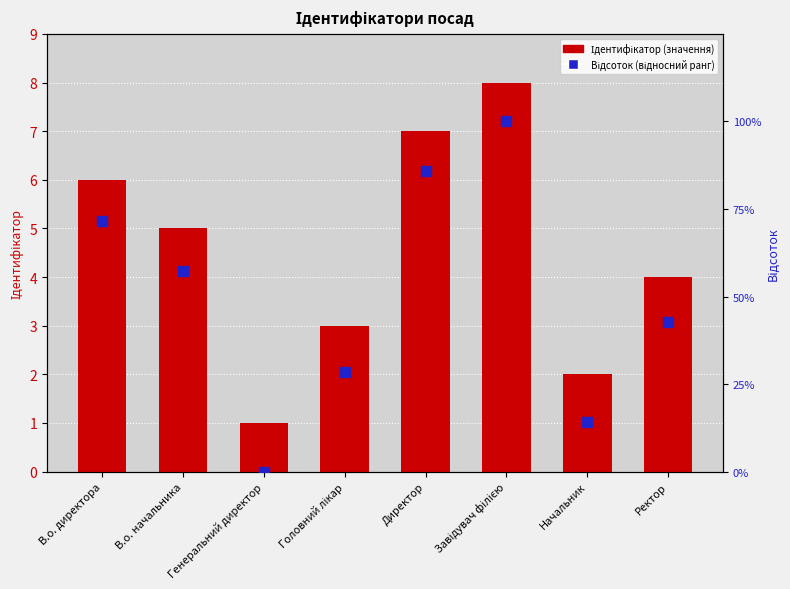

The value of Ідентифікатор at В.о. начальника is 5.0. True or false?

True